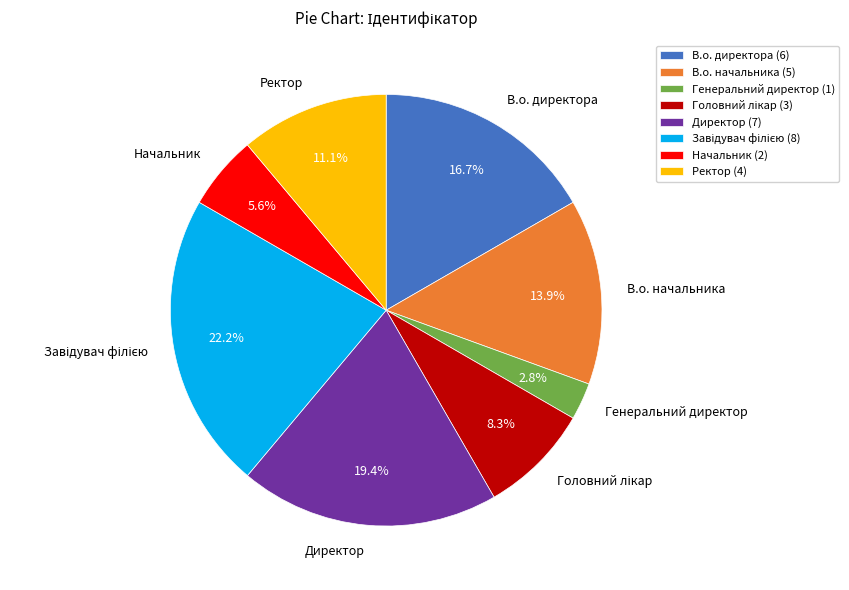

How much of the chart is everything except В.о. начальника?

86.1%